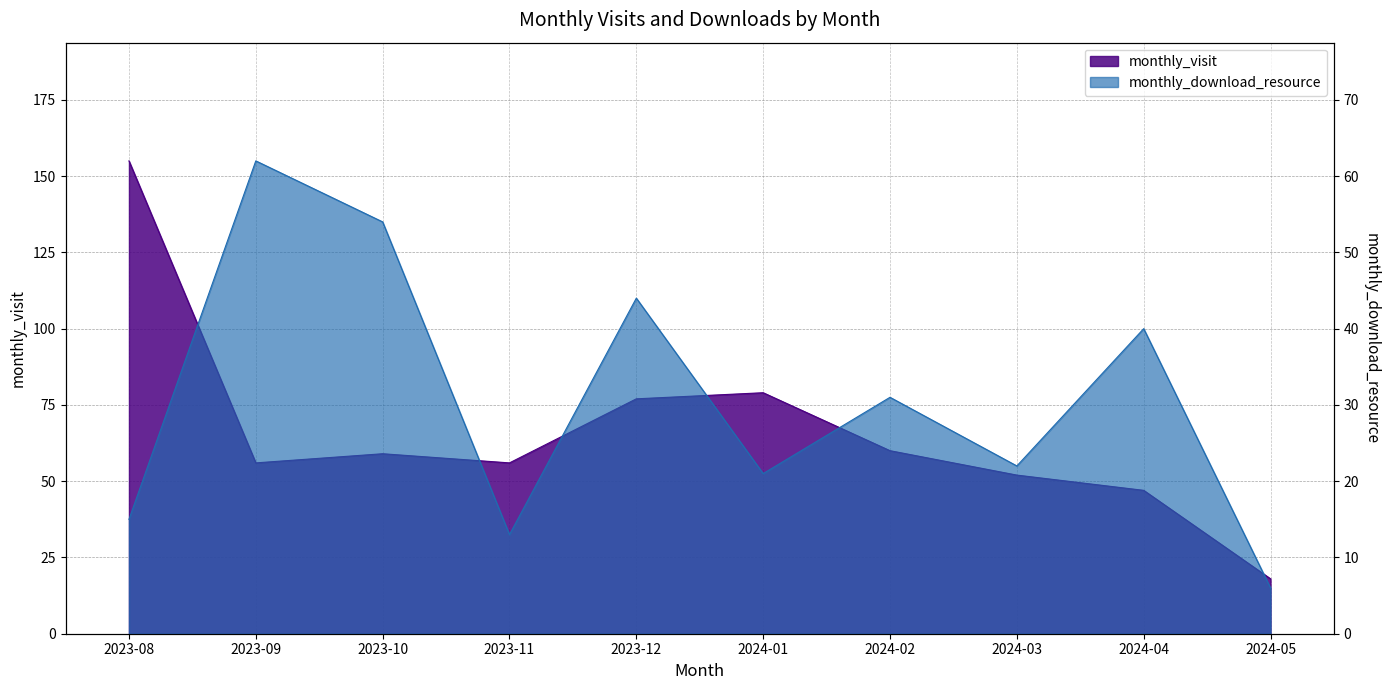

At which label does monthly_download_resource first exceed 31?

2023-09